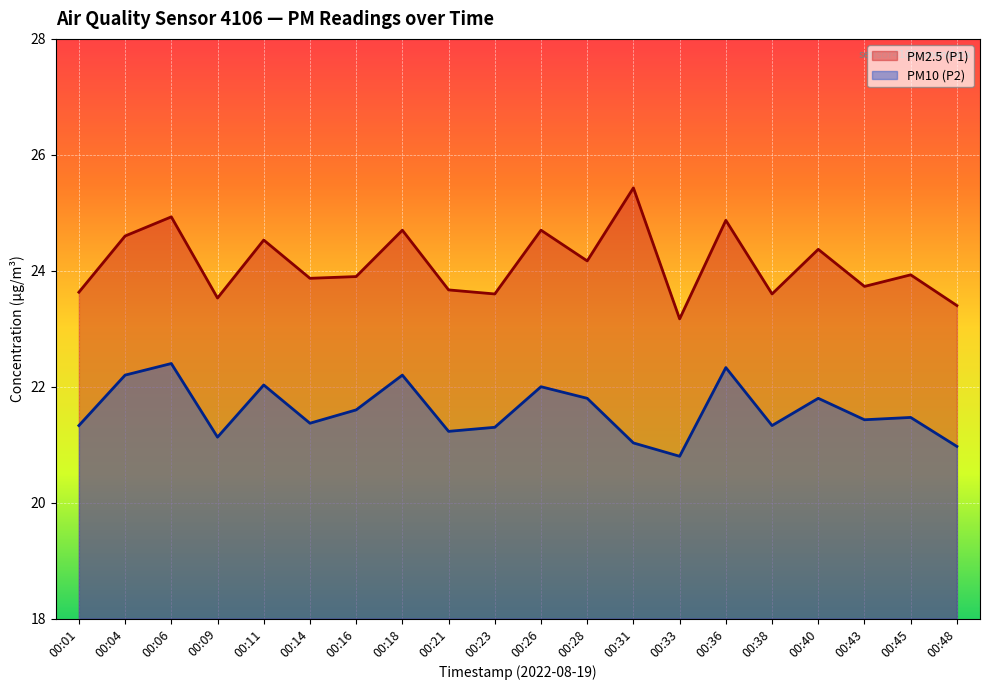

List the series in order of their peak value, lowest first.

PM10 (P2), PM2.5 (P1)